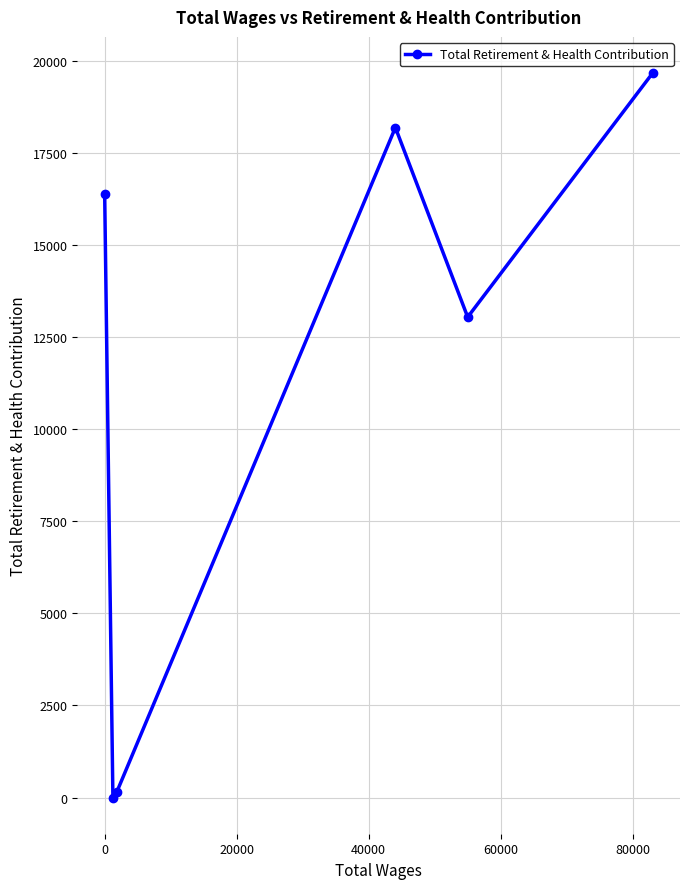

What is the greatest value displayed?

19662